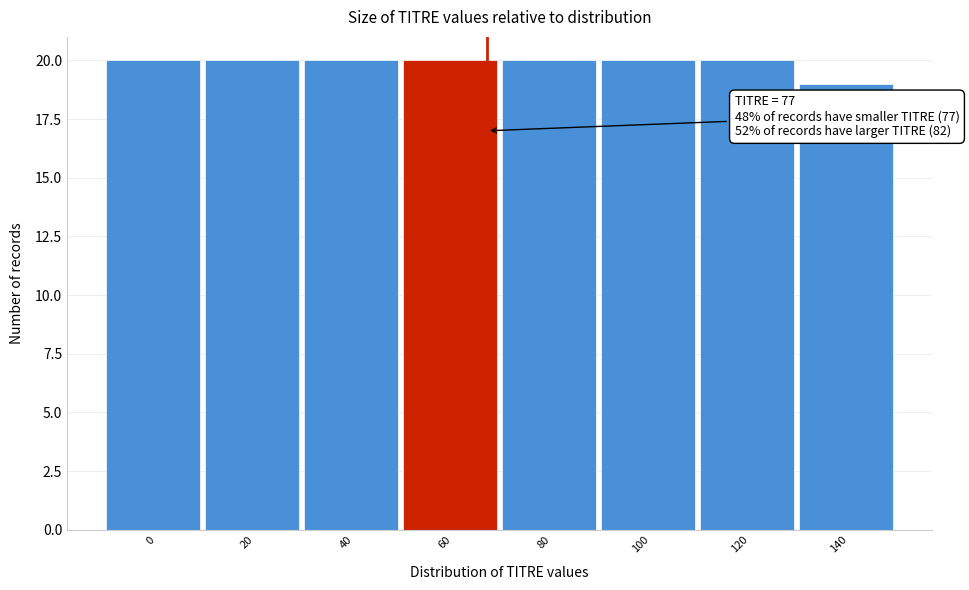

Reading left to right, list all the values displayed in this chart.

20	20	20	20	20	20	20	19